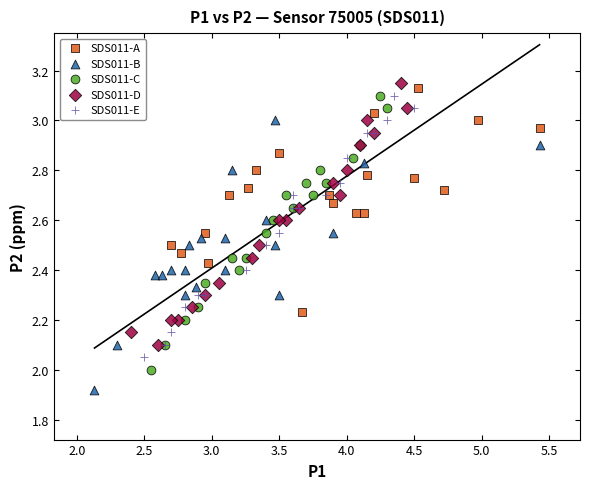

Which series reaches the minimum Y coordinate?

SDS011-B